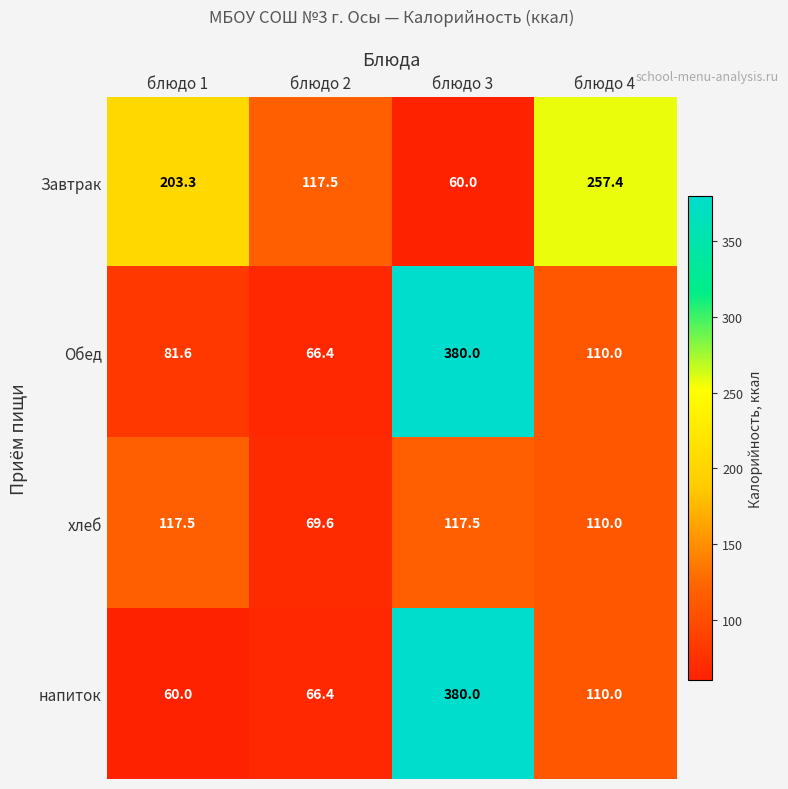

Reading right to left, what are all the values shown in this chart?

Завтрак: блюдо 4=257.4	блюдо 3=60.0	блюдо 2=117.5	блюдо 1=203.3
Обед: блюдо 4=110.0	блюдо 3=380.0	блюдо 2=66.4	блюдо 1=81.6
хлеб: блюдо 4=110.0	блюдо 3=117.5	блюдо 2=69.6	блюдо 1=117.5
напиток: блюдо 4=110.0	блюдо 3=380.0	блюдо 2=66.4	блюдо 1=60.0